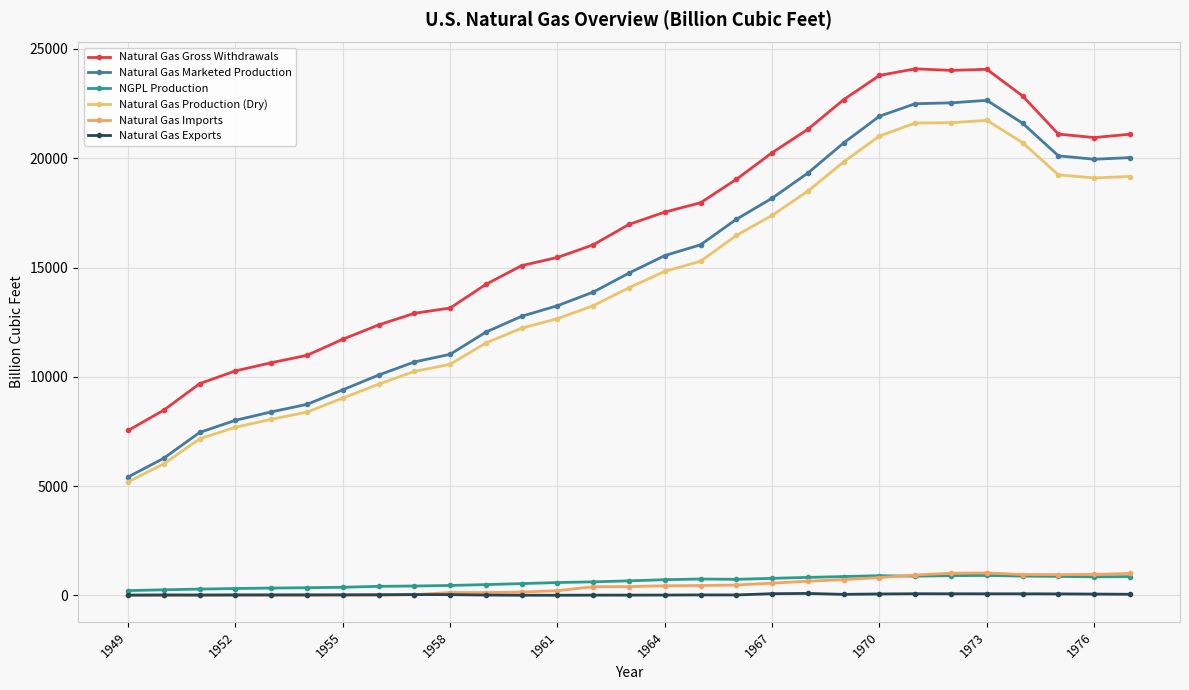

What is the difference between the maximum and minimum values in the Natural Gas Gross Withdrawals series?

16541.2